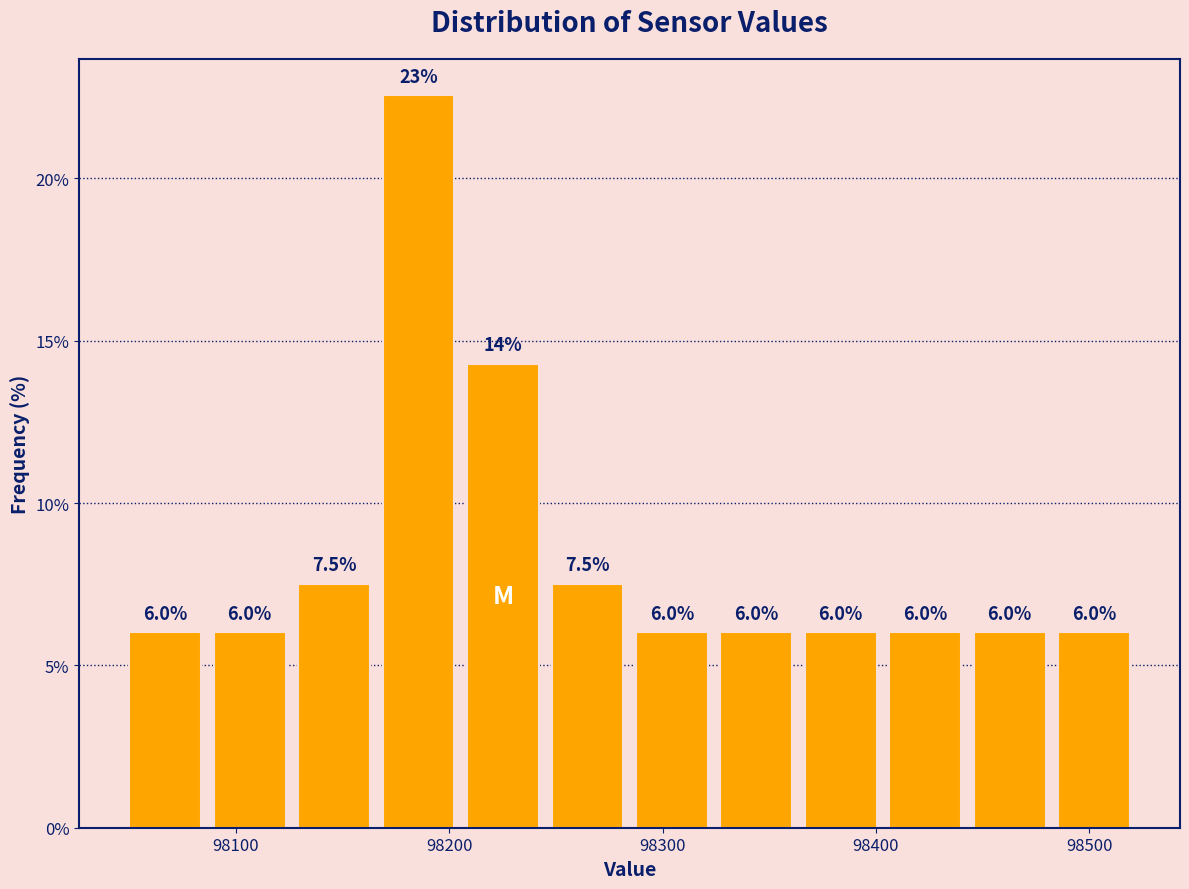

Read against the x-axis, roughly where is the centre of the tallest bar?

98190